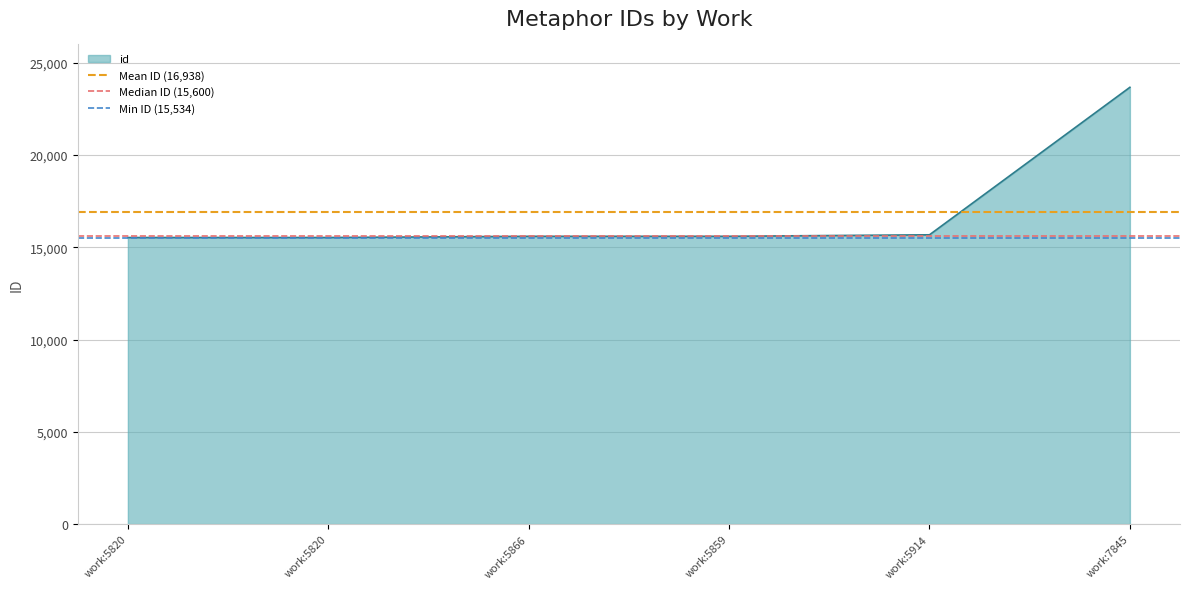

At which label does Mean ID (16,938) reach its peak?

work:5820